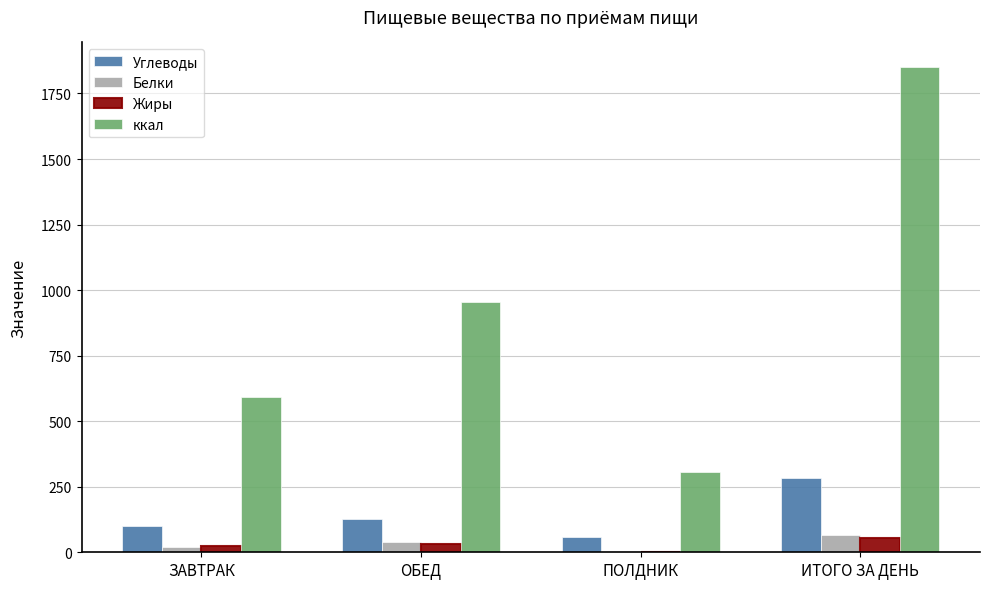

At which category is the sum across all series the highest?

ИТОГО ЗА ДЕНЬ